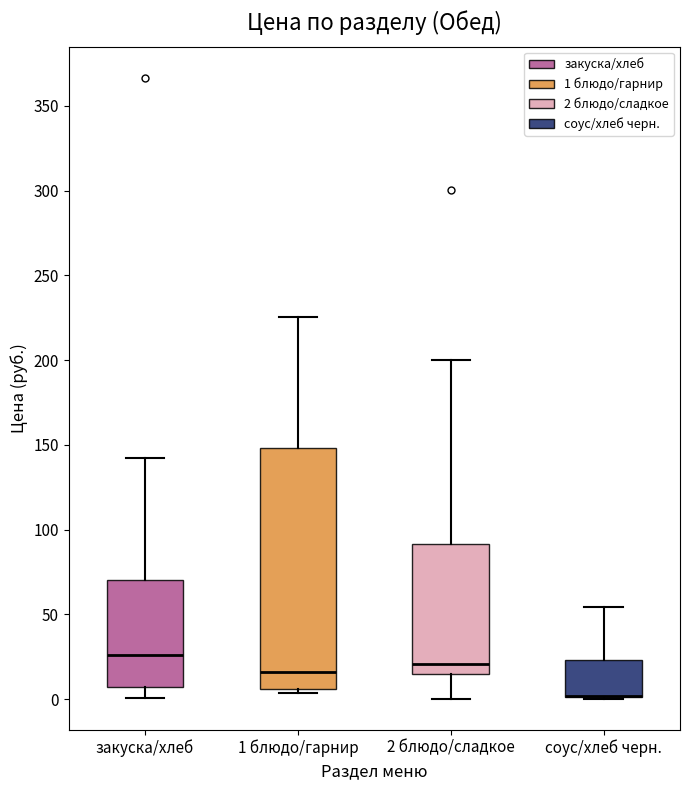

Reading left to right, transcribe this box plot: for each box, give where its median line is, the range the box spans, and where its two whiskers end, as read against the y-axis. The values are not printed on the chart, so give them approximately, as read against the axis.

закуска/хлеб: median 25, box 5 to 70, whiskers 0 to 145
1 блюдо/гарнир: median 15, box 5 to 150, whiskers 5 (just below the box's lower edge) to 225
2 блюдо/сладкое: median 20, box 15 to 90, whiskers 0 to 200
соус/хлеб черн.: median 0 (drawn on the box's lower edge), box 0 to 25, whiskers 0 to 55